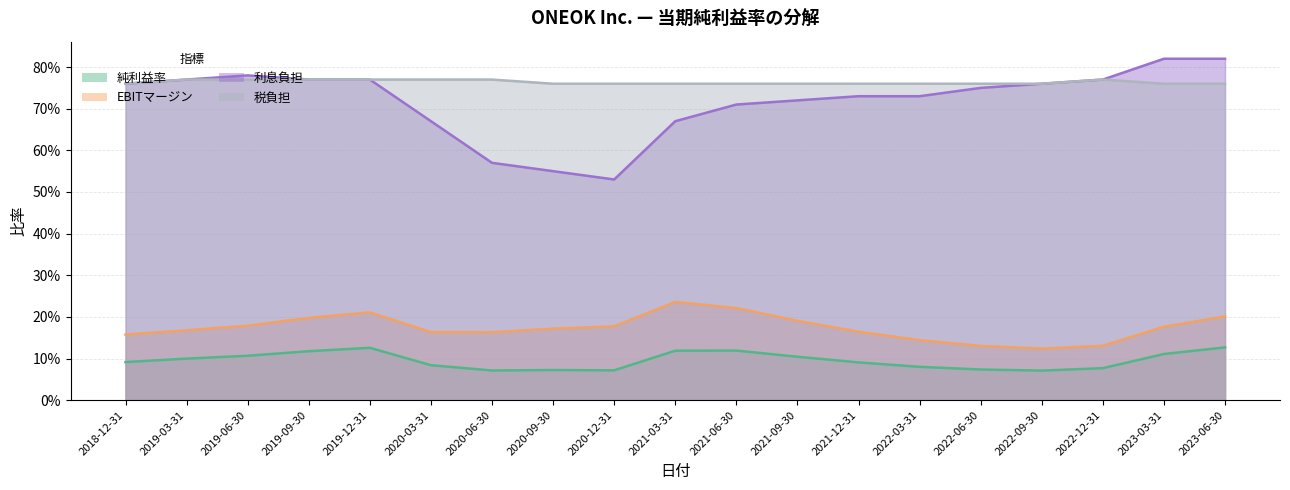

What is the sum of all EBITマージン values?

3.3